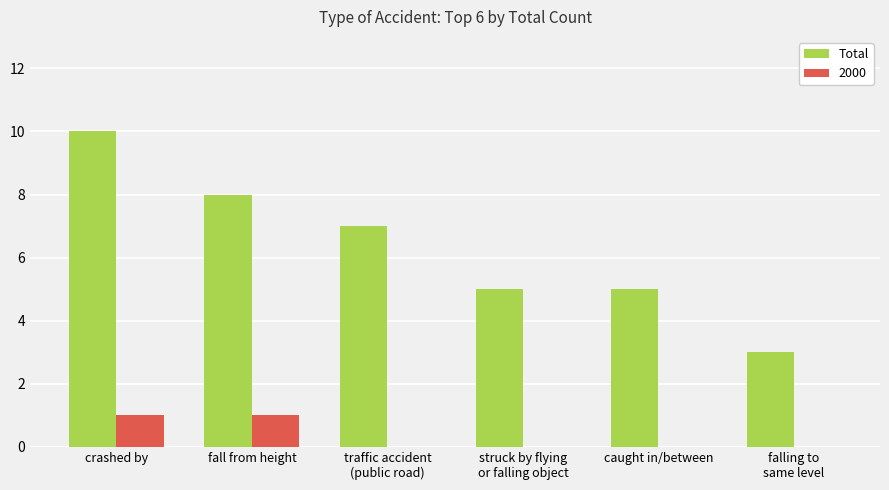

At which category is the sum across all series the highest?

crashed by